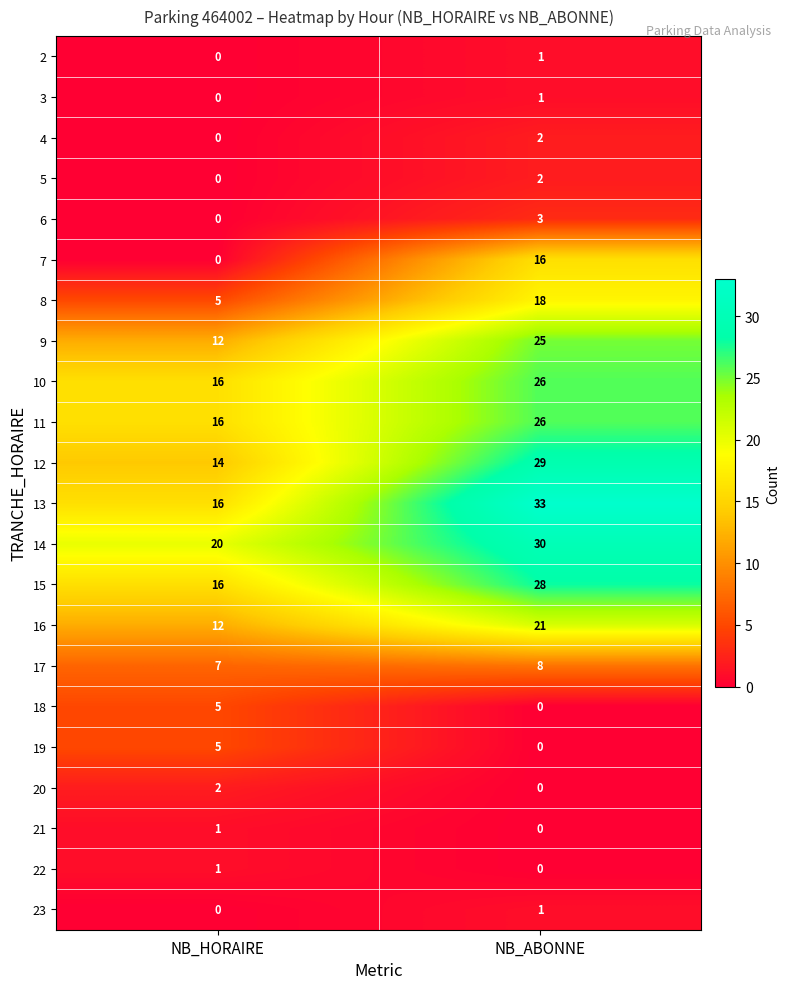

At which category is the sum across all series the highest?

NB_ABONNE